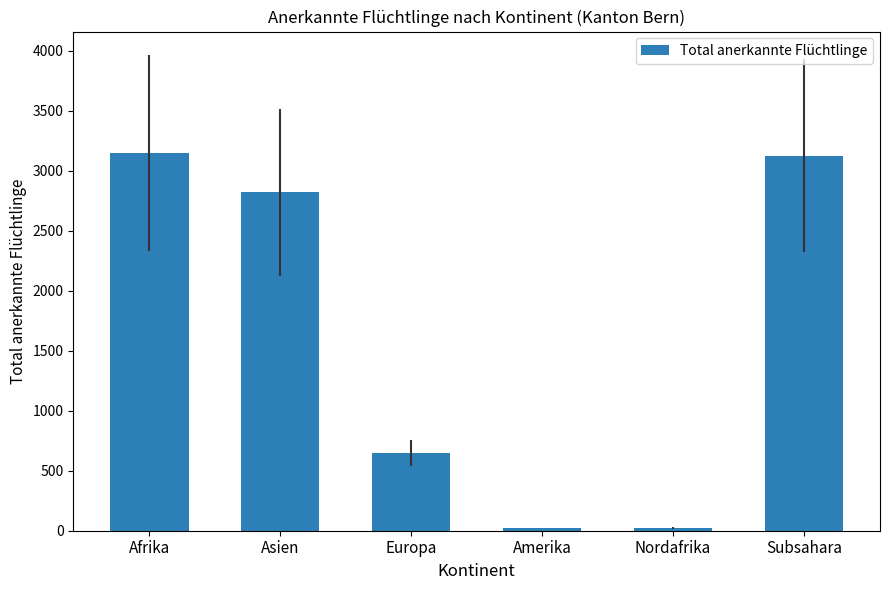

Does the chart contain stacked bars?

No